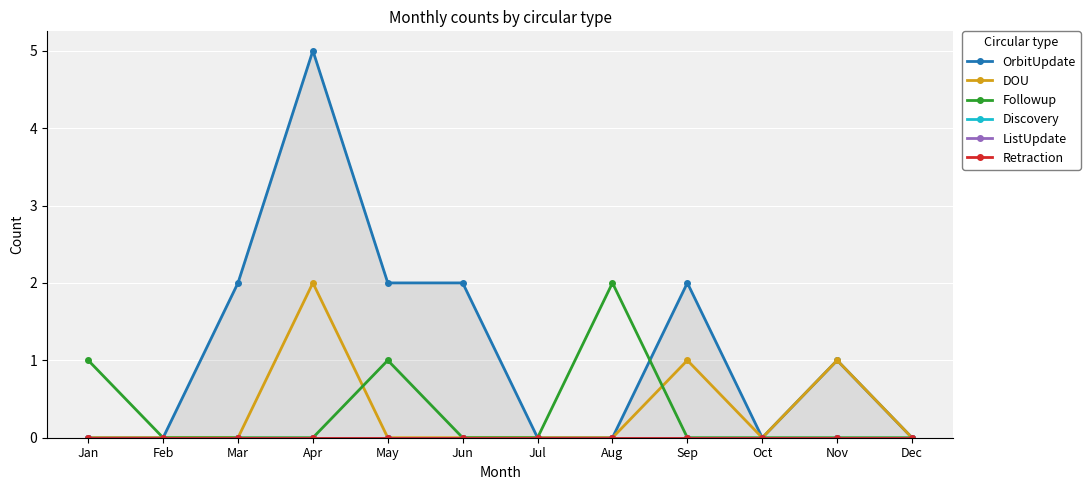

At how many categories does at least one series exceed 2?

1